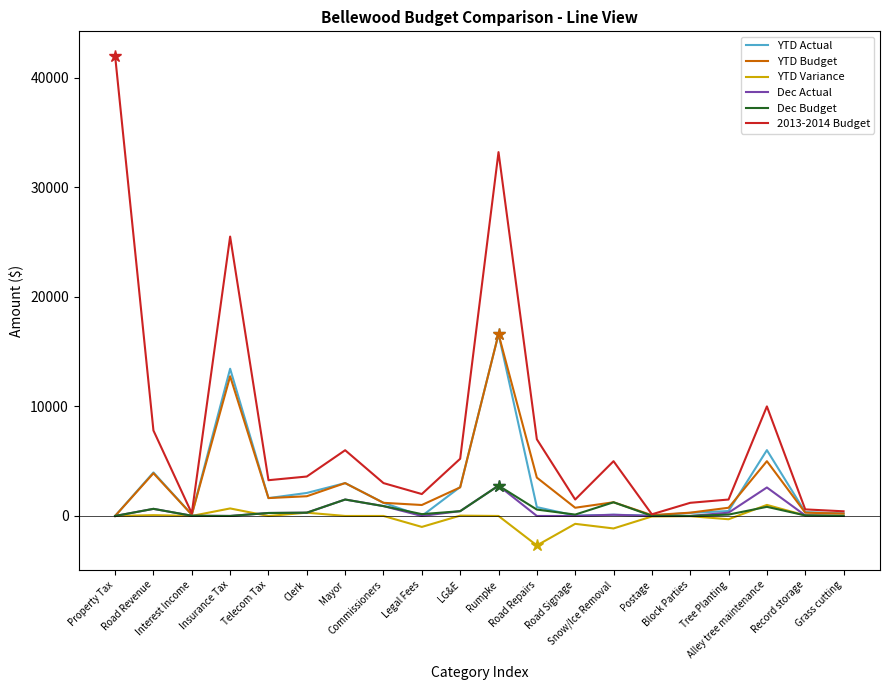

What is the total value across all series at Postage?

223.7